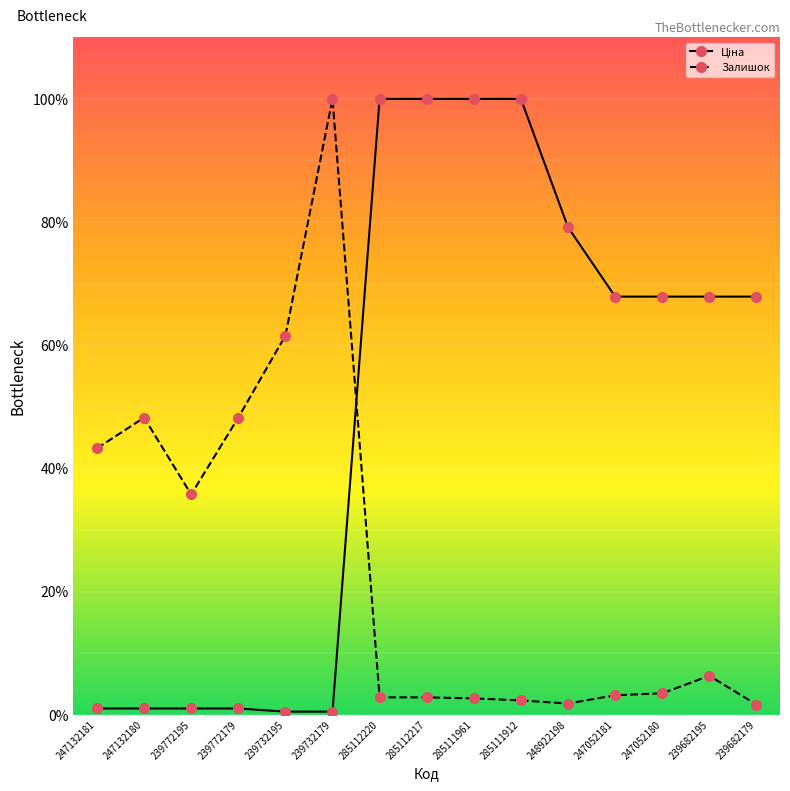

At how many categories does at least one series exceed 53?

11